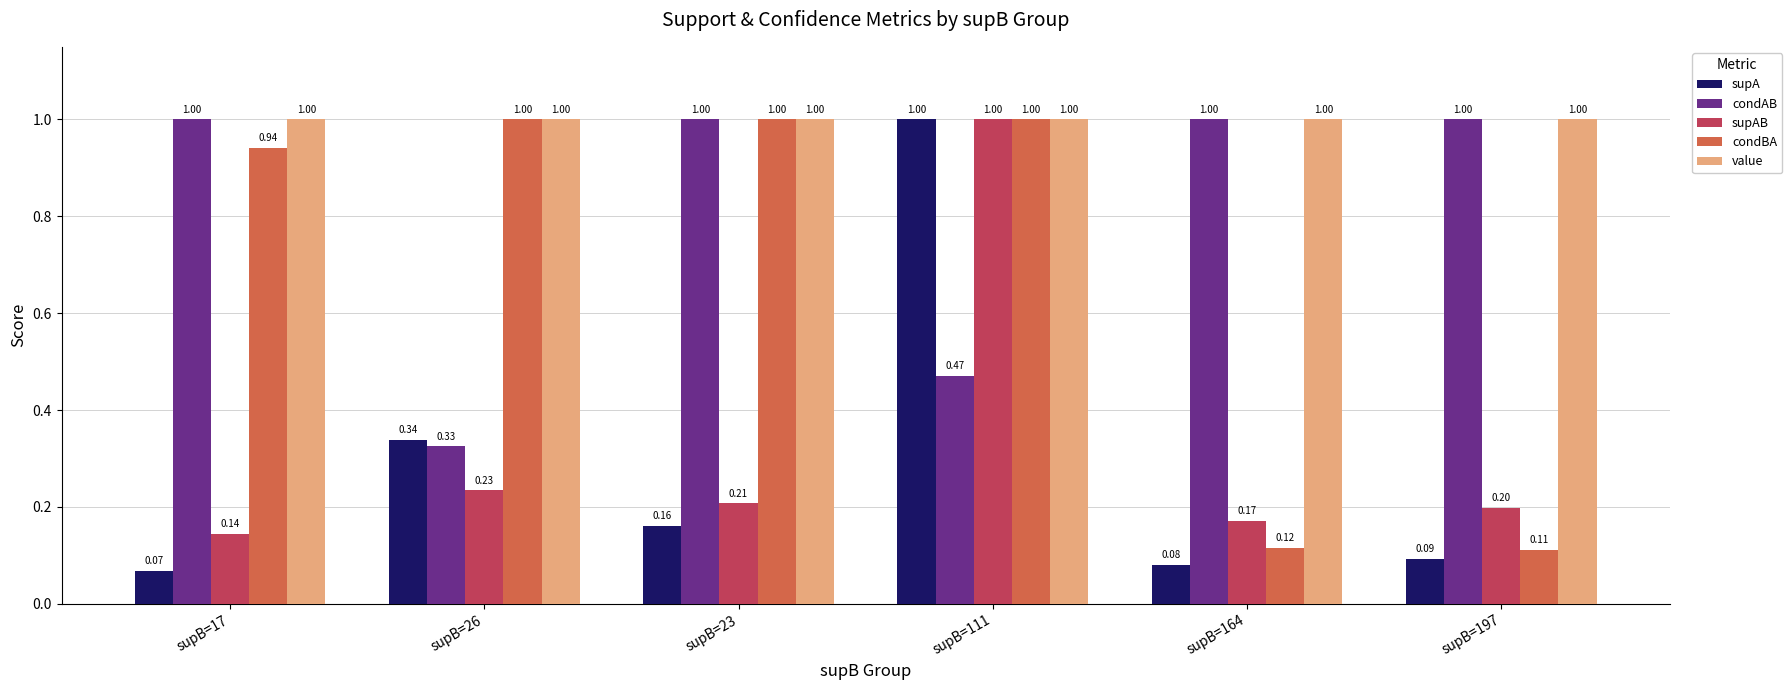

Is it true that condAB equals 1.8 at supB=164?

False